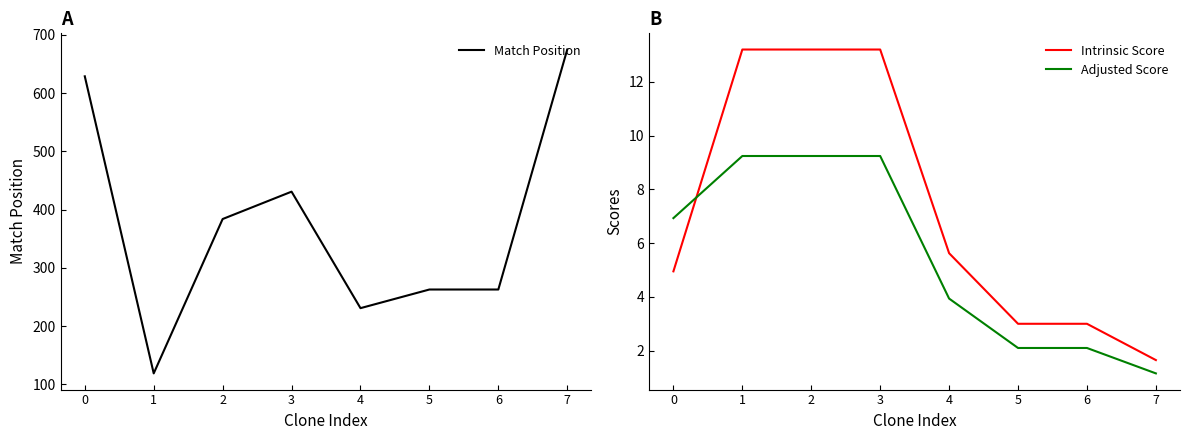

What is the difference between the maximum and second lowest values in the Match Position series?

444